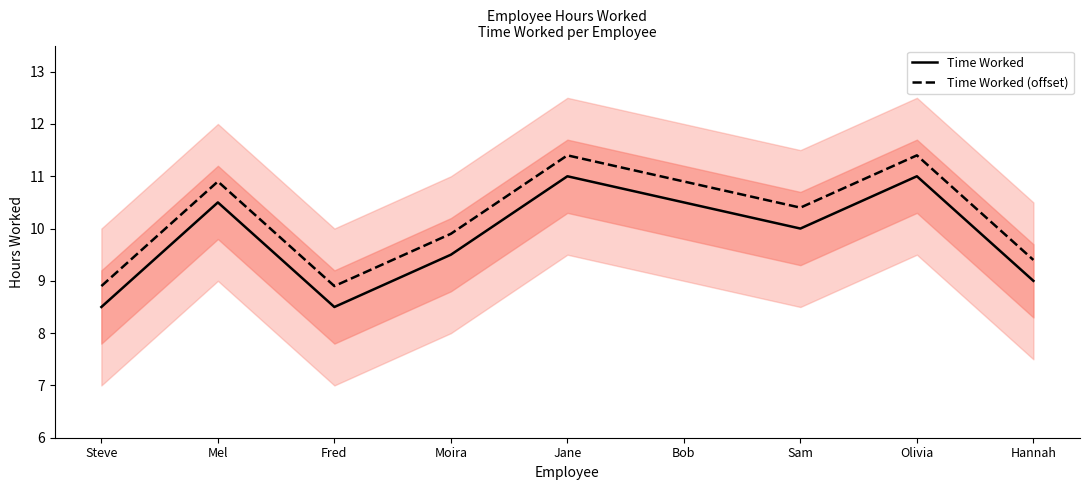

The value of Time Worked (offset) at Bob is 4.7. True or false?

False